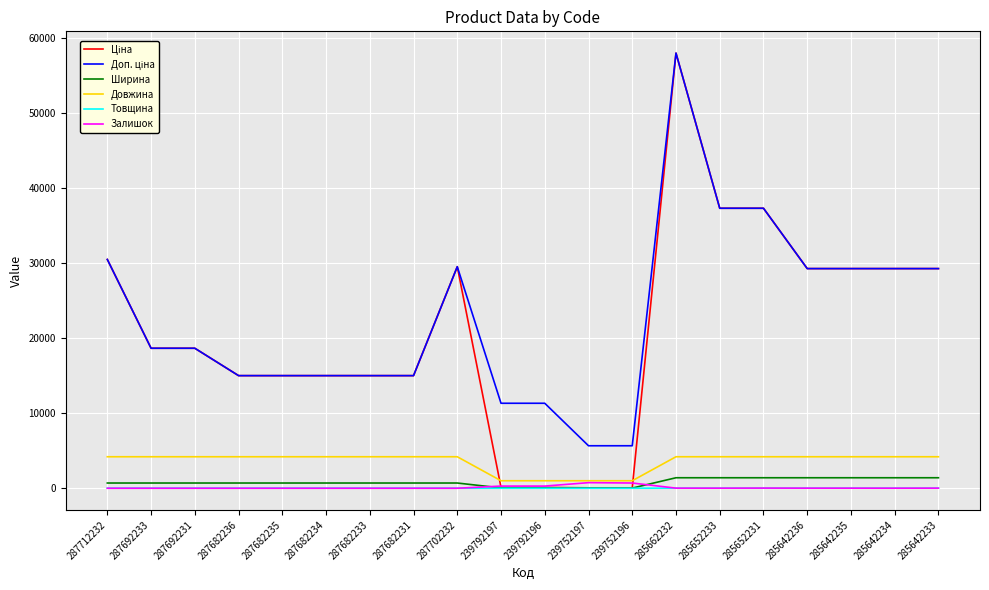

At which category is the sum across all series the highest?

285662232